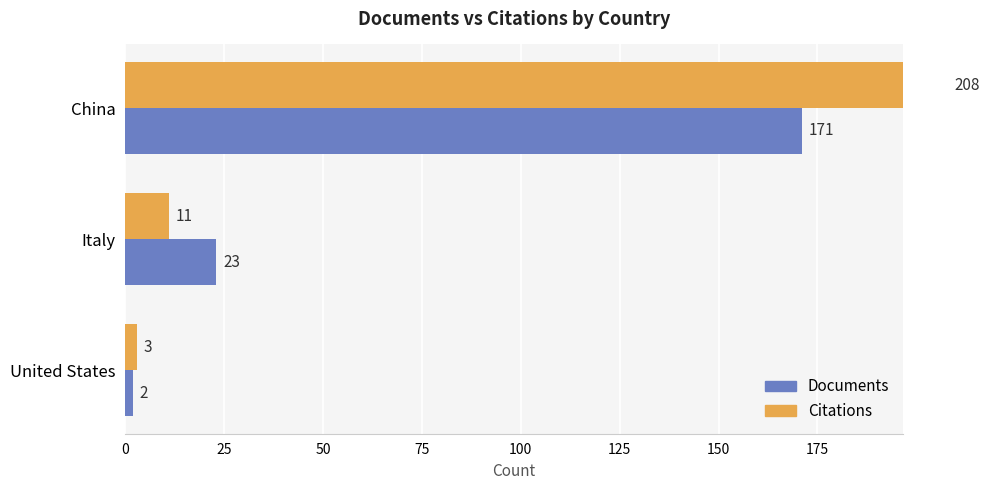

What is the greatest value displayed?

208